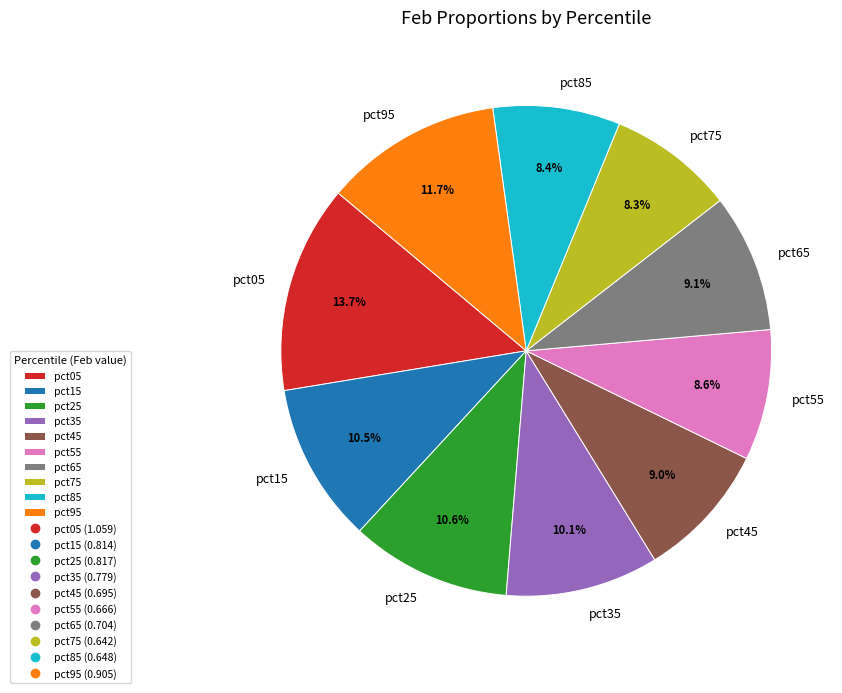

Which category has the biggest portion of the pie?

pct05